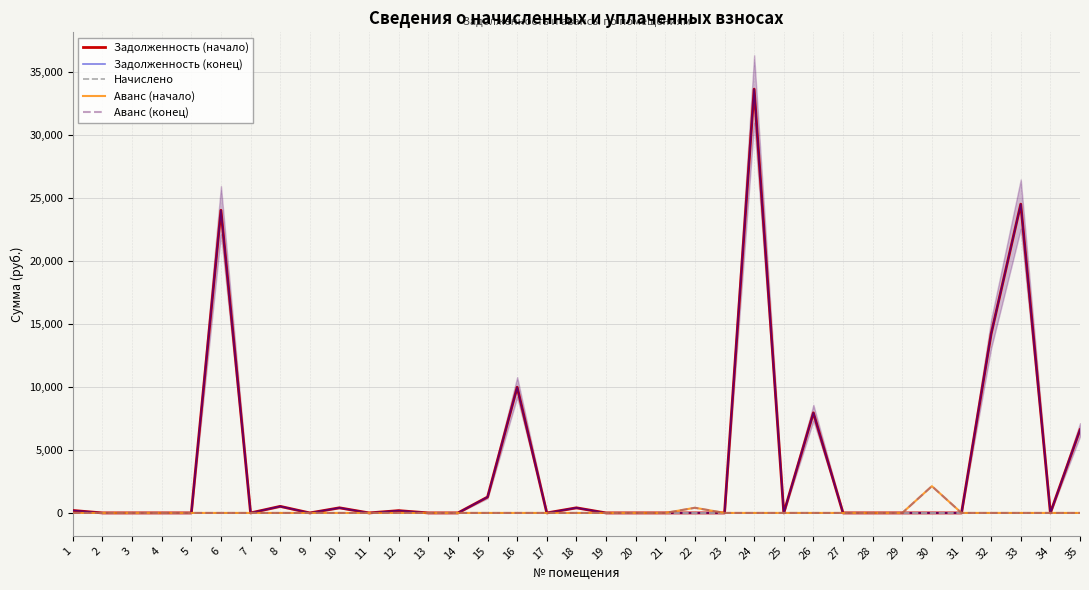

True or false: Аванс (конец) and Начислено intersect in this chart.

False